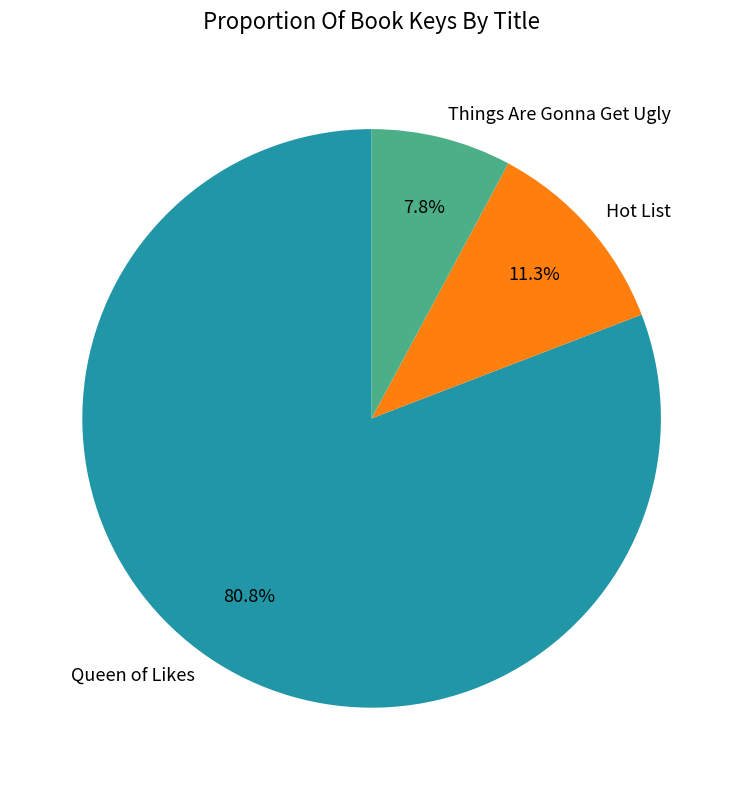

What percentage is the Queen of Likes slice, to the nearest percent?

81%